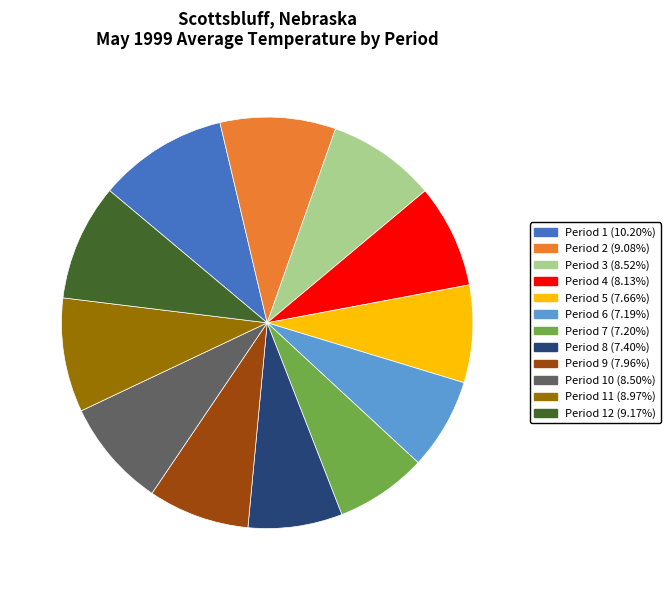

Approximately how many times larger is the value at Period 12 (9.17%) compared to Period 6 (7.19%)?

1.3